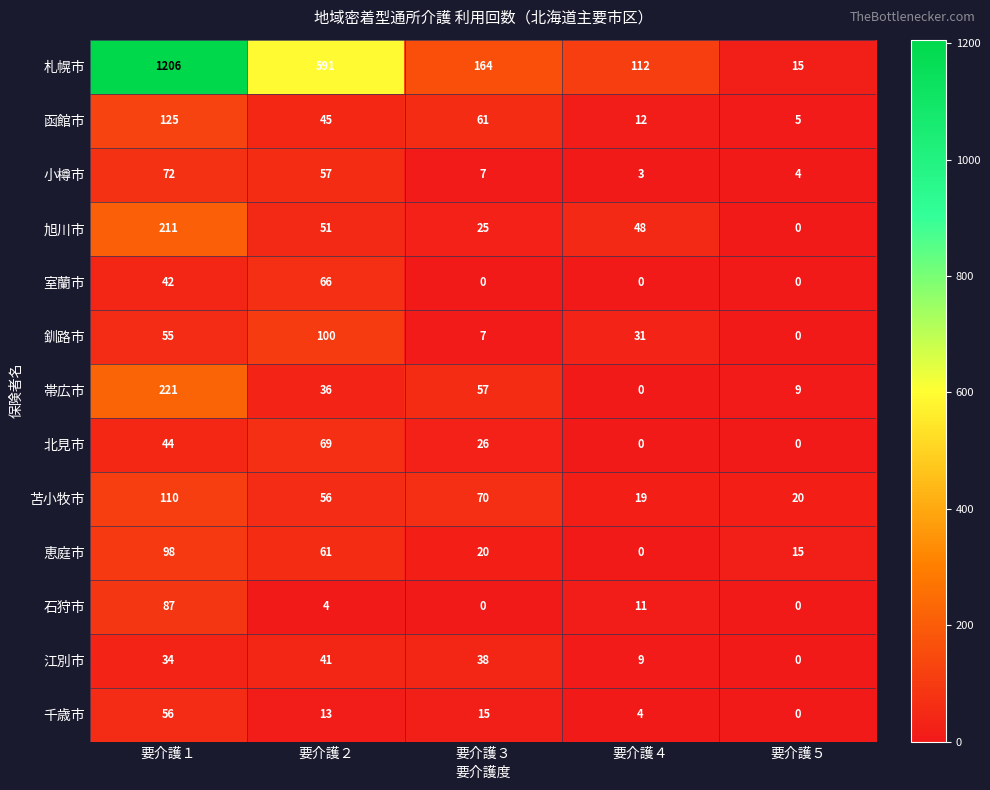

At which label does 札幌市 first exceed 164?

要介護１